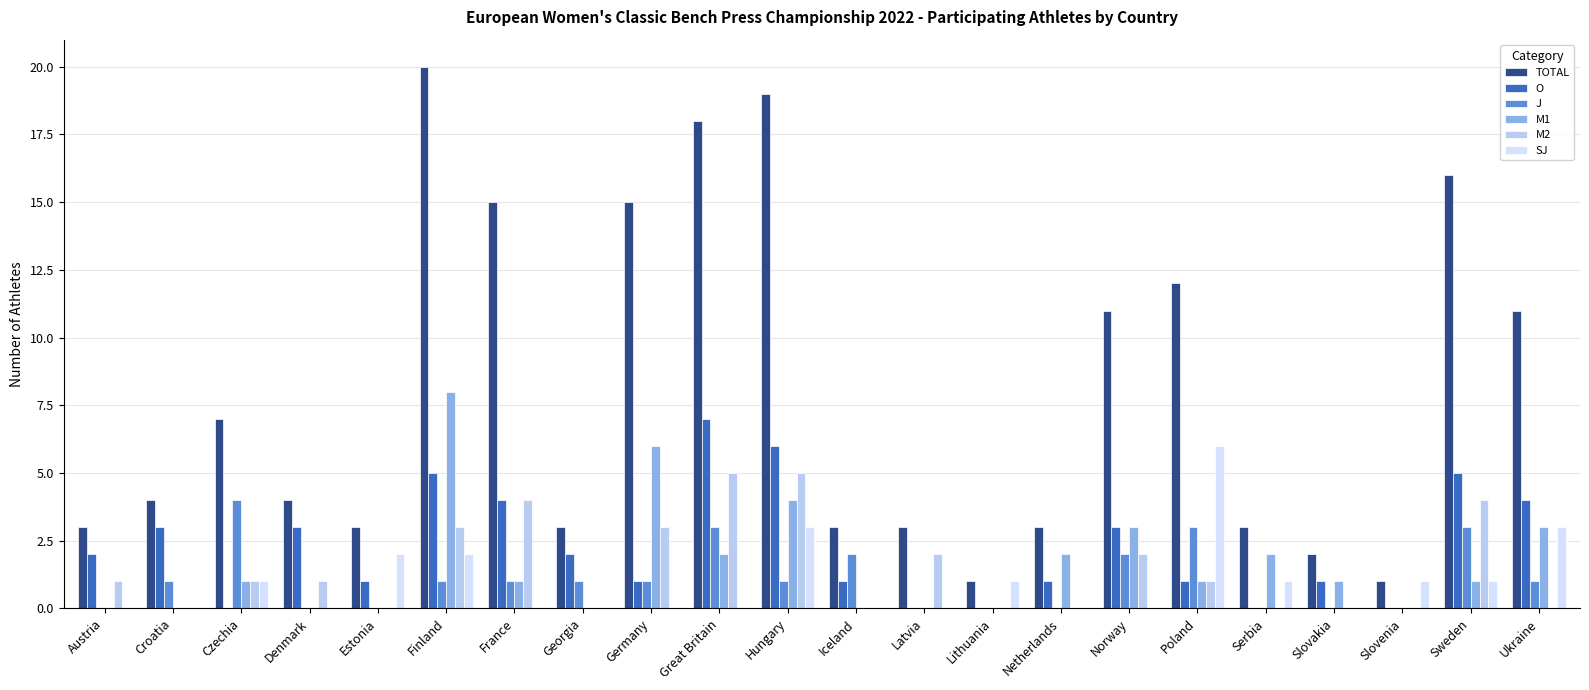

At Croatia, list the series in order from smallest to largest.

M1, M2, SJ, J, O, TOTAL